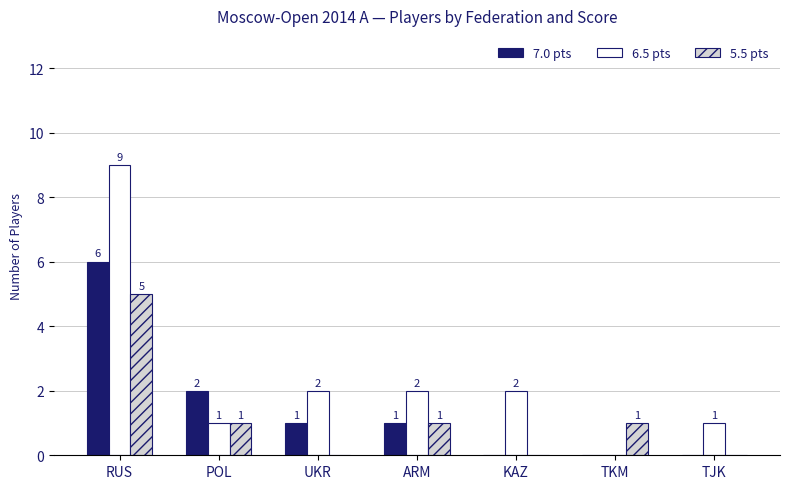

Between UKR and TKM, which series saw the biggest shift?

6.5 pts